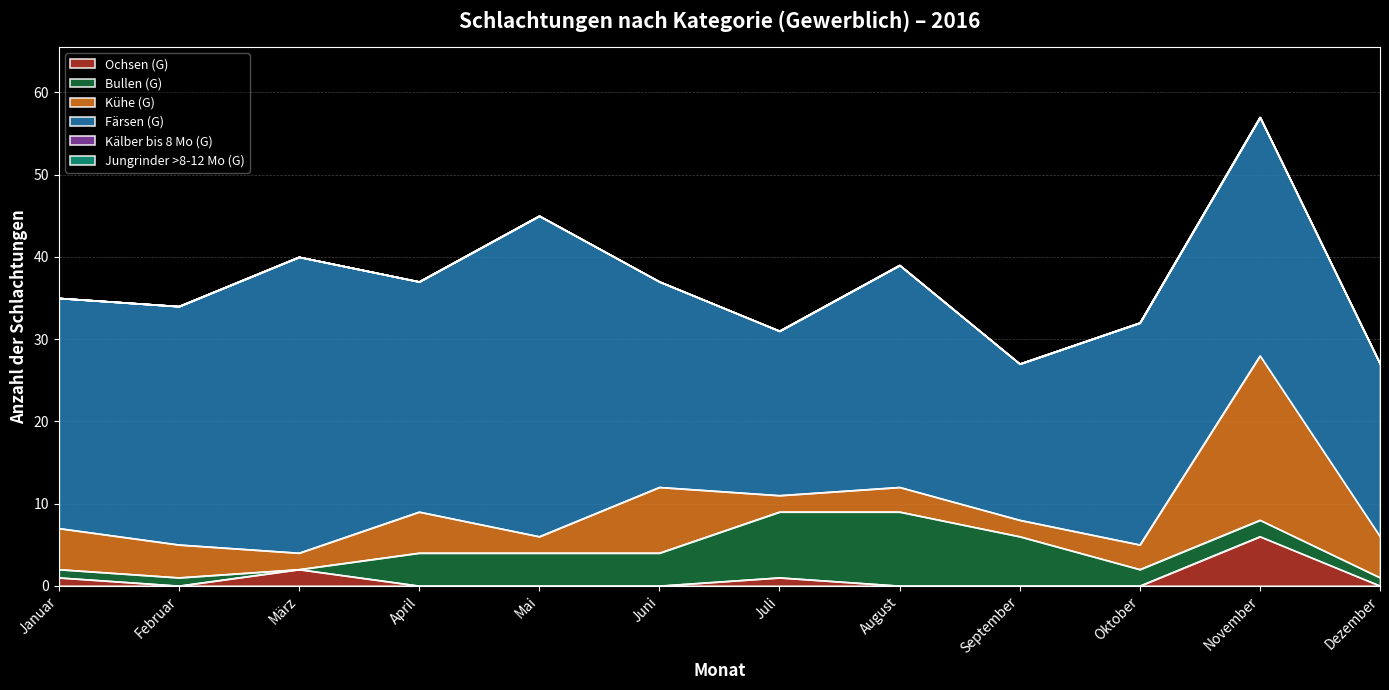

Does the chart display data point markers on the line(s)?

No